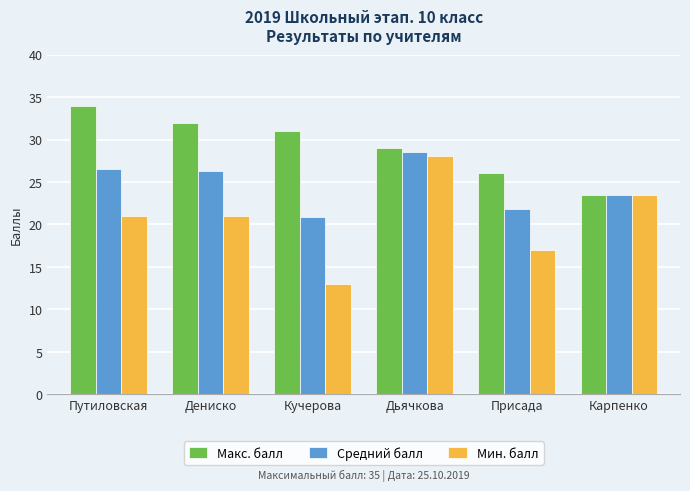

Which series has the widest spread of values?

Мин. балл